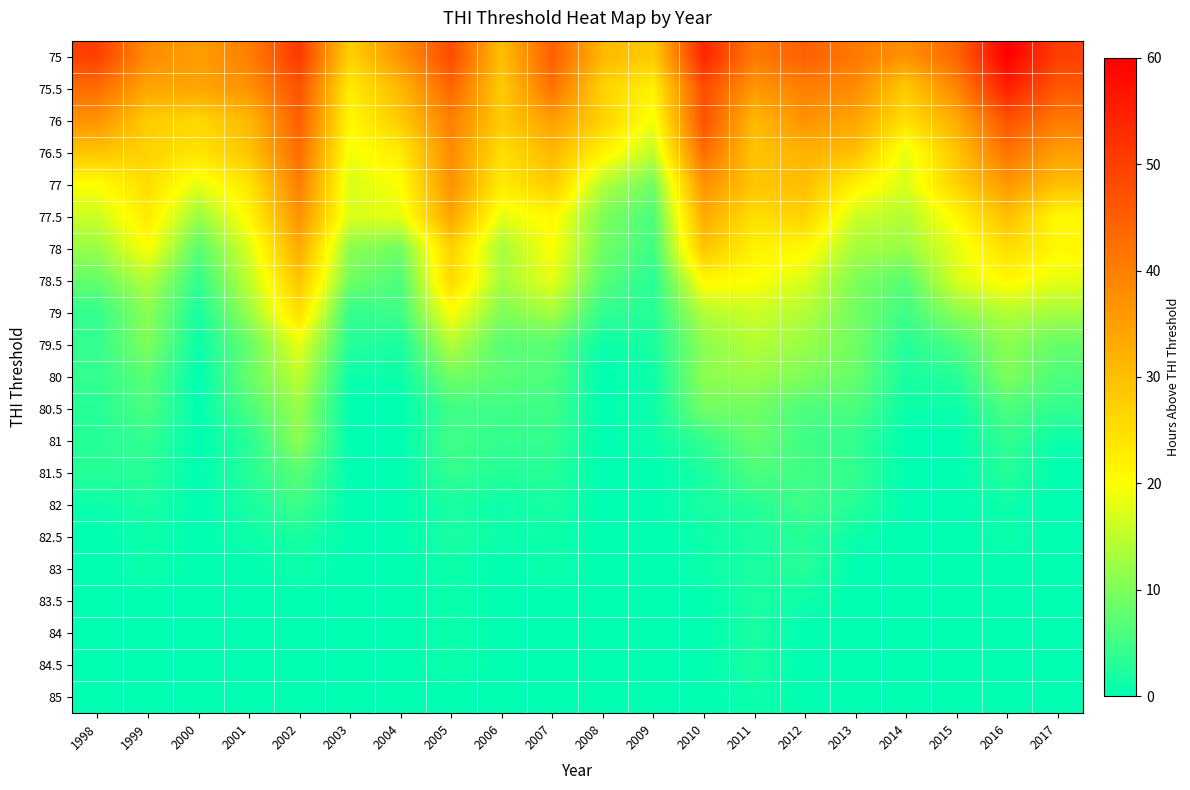

Which series has the largest total across all categories?

75